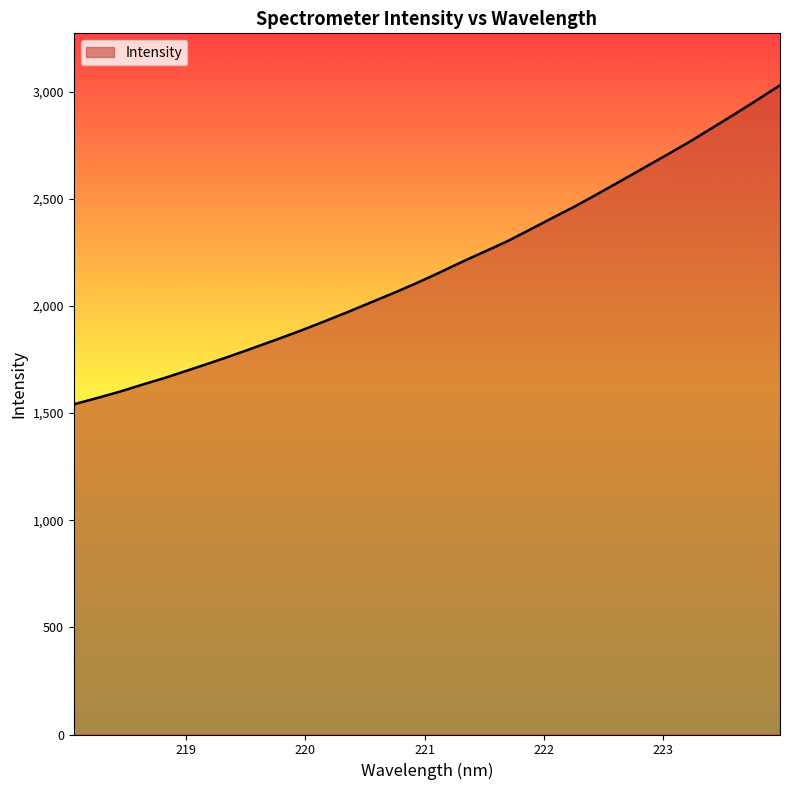

What is the average value?

2184.2